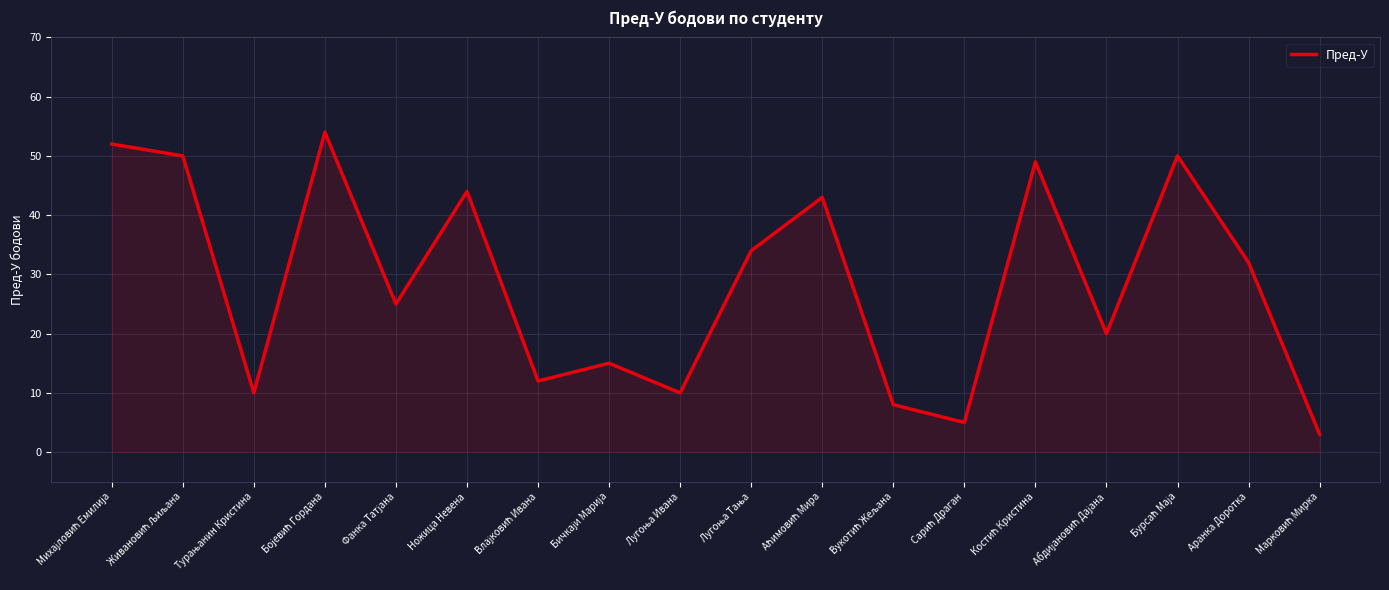

True or false: the data shows 61 at Ножица Невена.

False